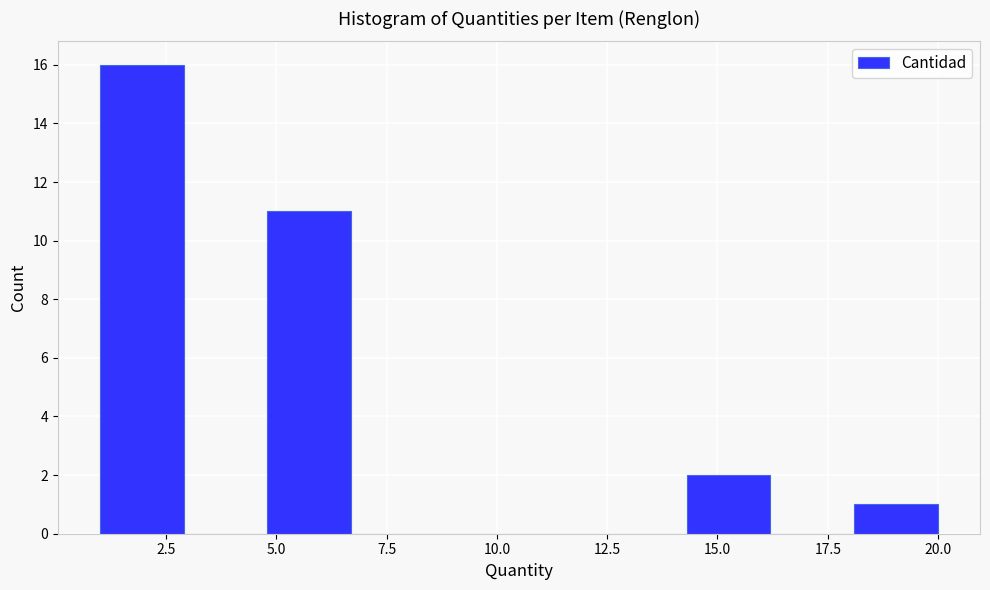

Around what value on the x-axis is the tallest bar? Give the approximate position of its centre, as read against the axis.

2.0